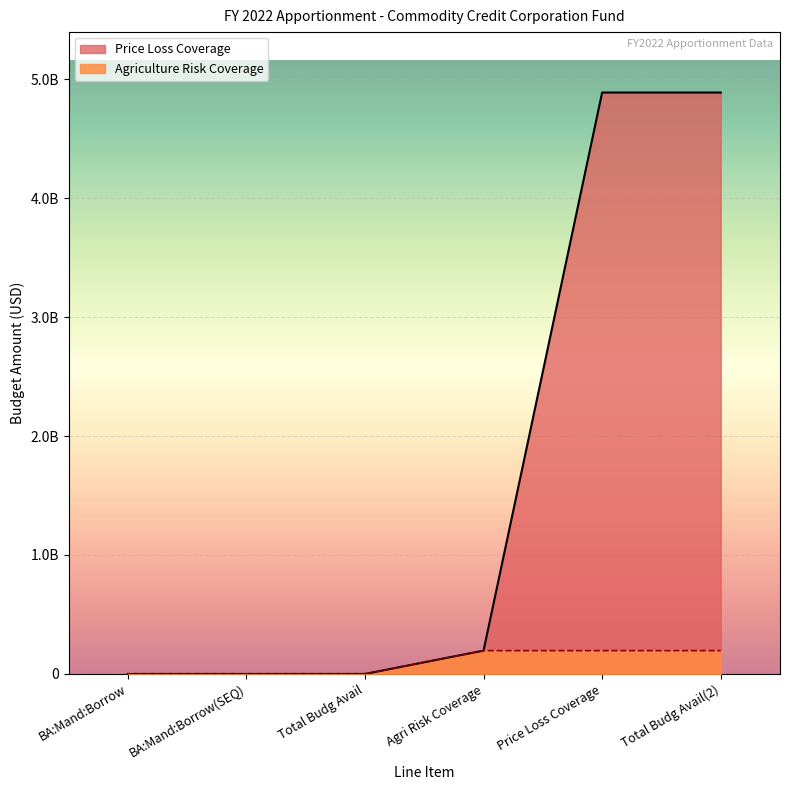

True or false: Price Loss Coverage and Agriculture Risk Coverage cross at least once.

False